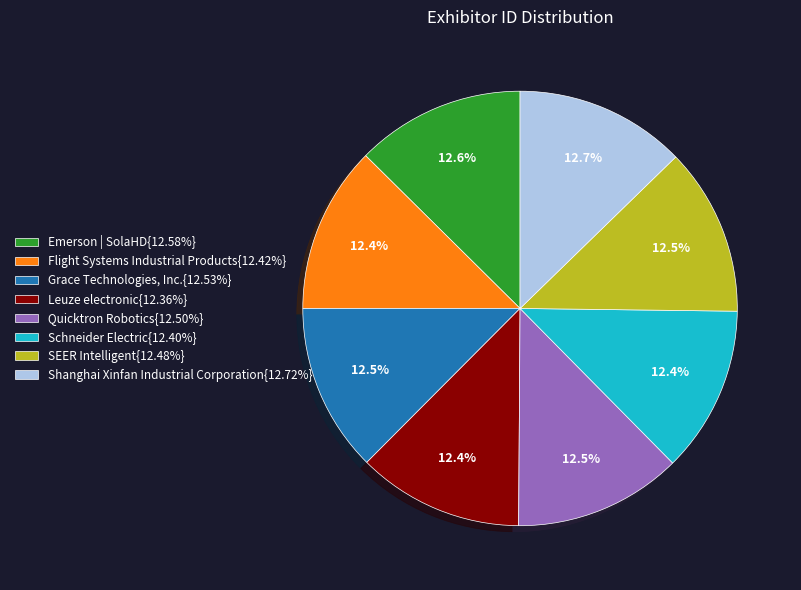

Is there any slice that represents more than half of the pie?

No